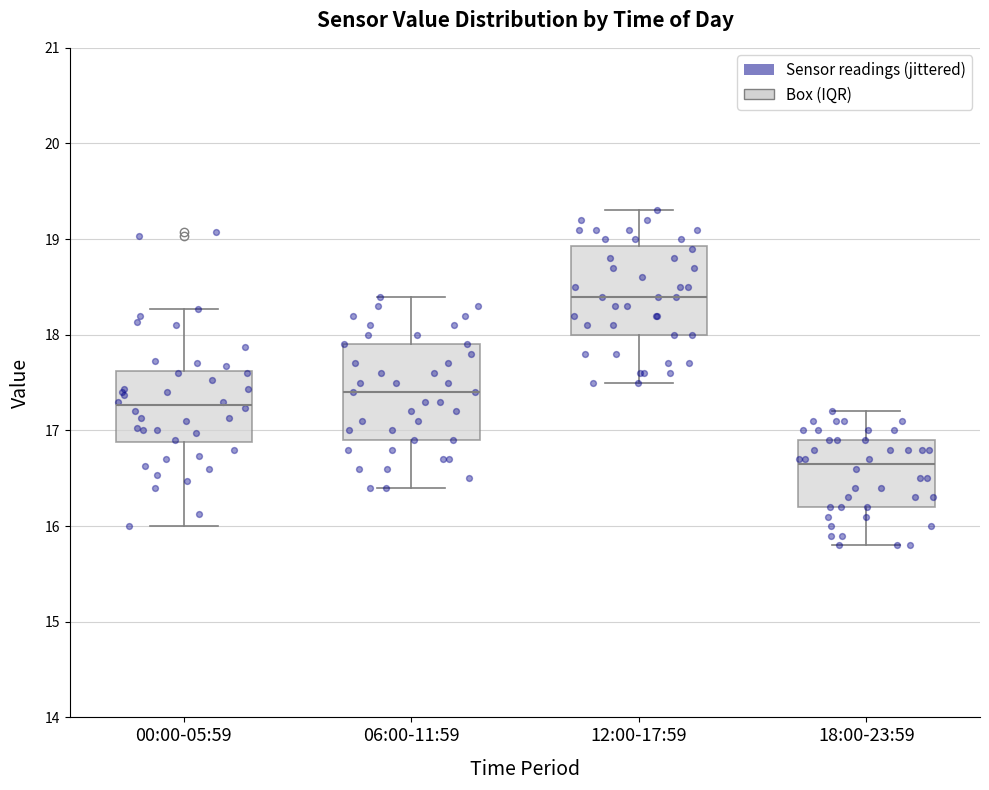

Reading left to right, transcribe this box plot: for each box, give where its median line is, the range the box spans, and where its two whiskers end, as read against the y-axis. The values are not printed on the chart, so give them approximately, as read against the axis.

00:00-05:59: median 17.3, box 16.9 to 17.6, whiskers 16.0 to 18.3
06:00-11:59: median 17.4, box 16.9 to 17.9, whiskers 16.4 to 18.4
12:00-17:59: median 18.4, box 18.0 to 18.9, whiskers 17.5 to 19.3
18:00-23:59: median 16.7, box 16.2 to 16.9, whiskers 15.8 to 17.2